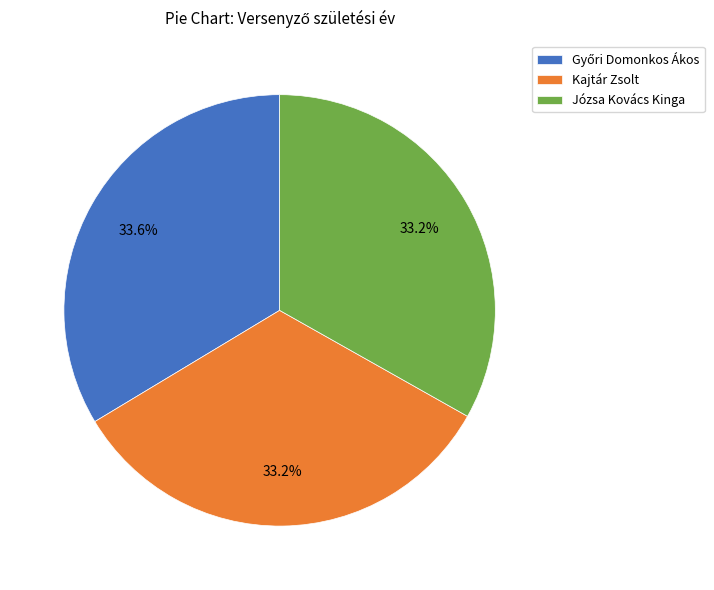

Is there a majority slice in this chart?

No